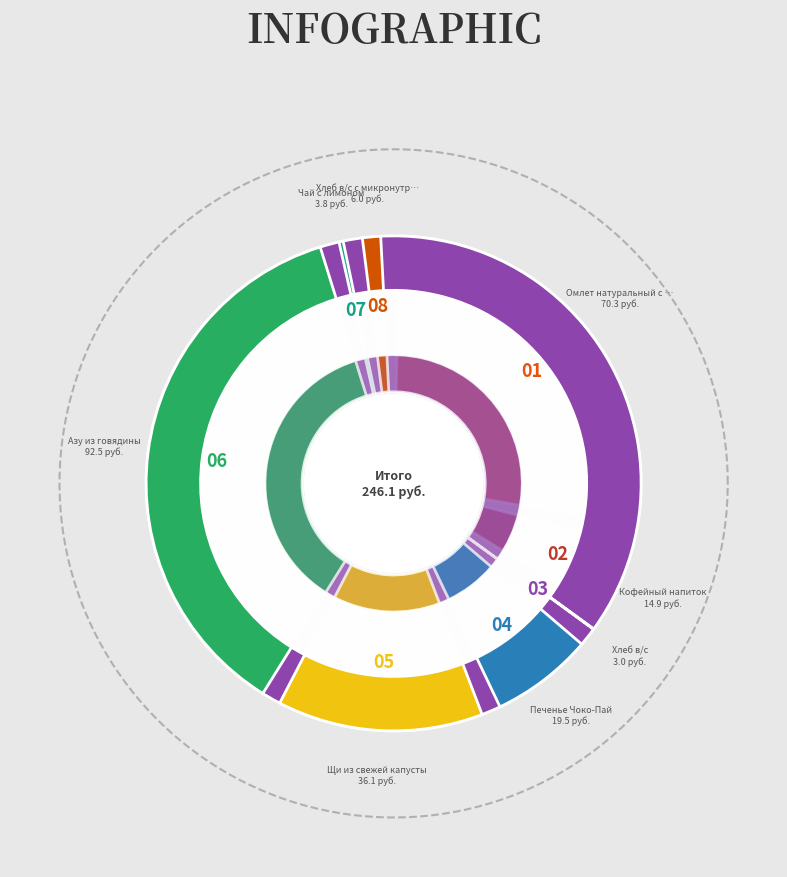

To the nearest percent, what is the combined percentage of Кофейный напиток and Щи из свежей капусты?

21%